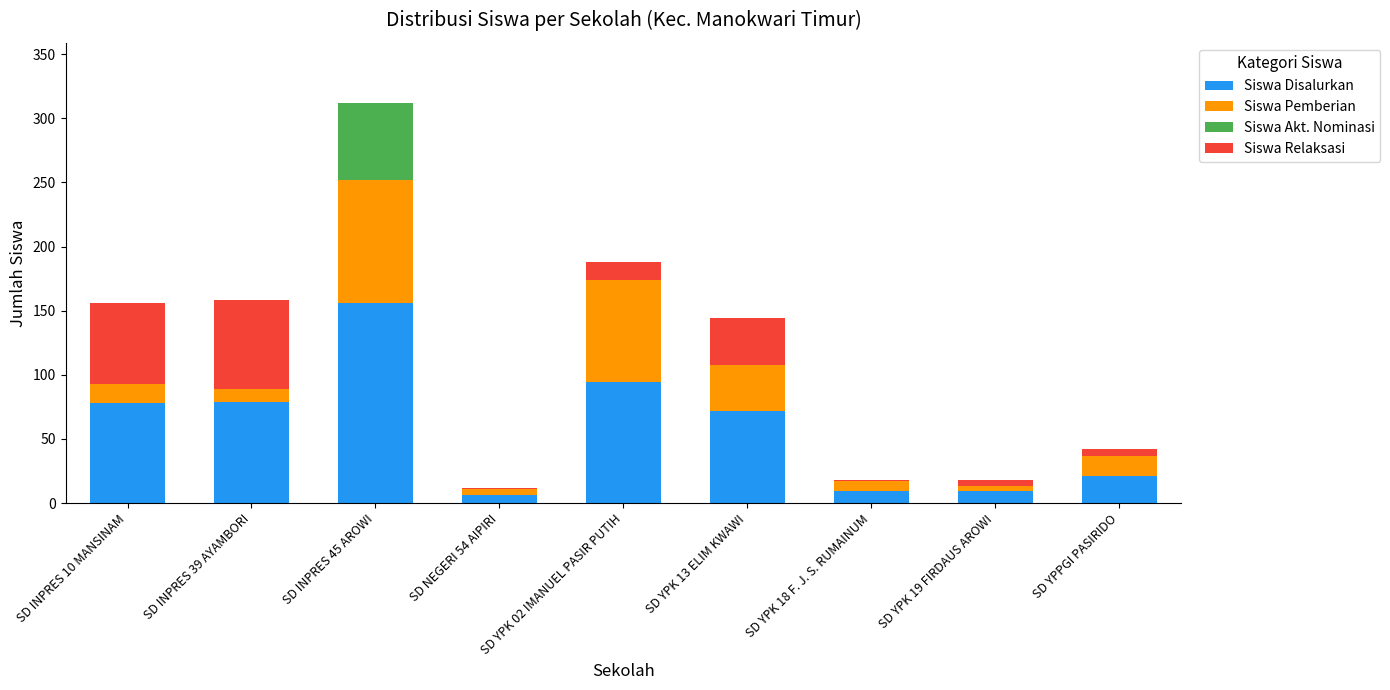

Which category has the highest value in the Siswa Disalurkan series?

SD INPRES 45 AROWI